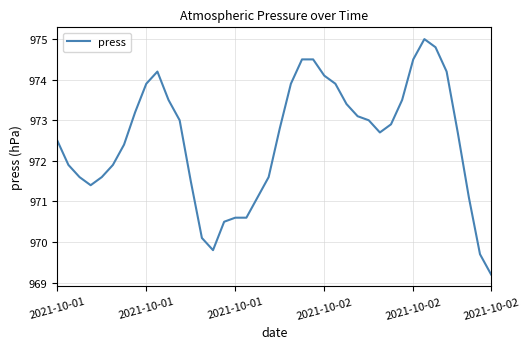

What is the difference between the maximum and minimum values?

5.8